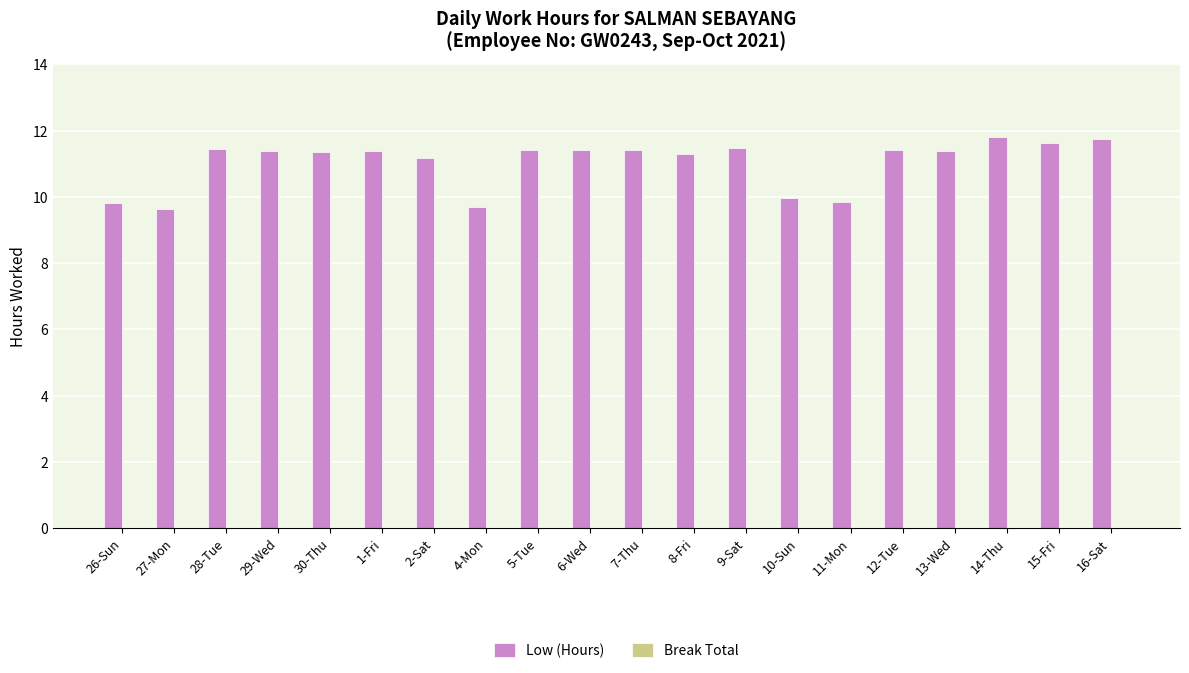

Is it true that the value at 16-Sat is 11.7?

True